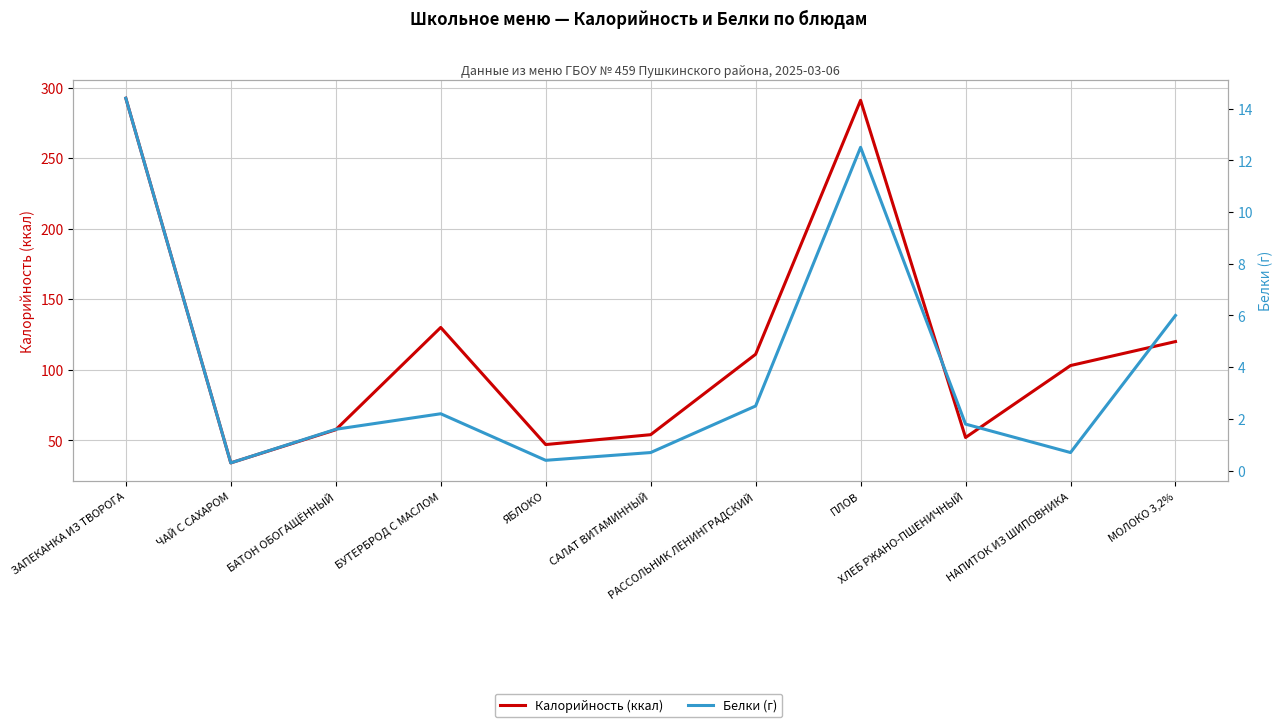

Where does the Белки (г) series first go above 1?

ЗАПЕКАНКА ИЗ ТВОРОГА